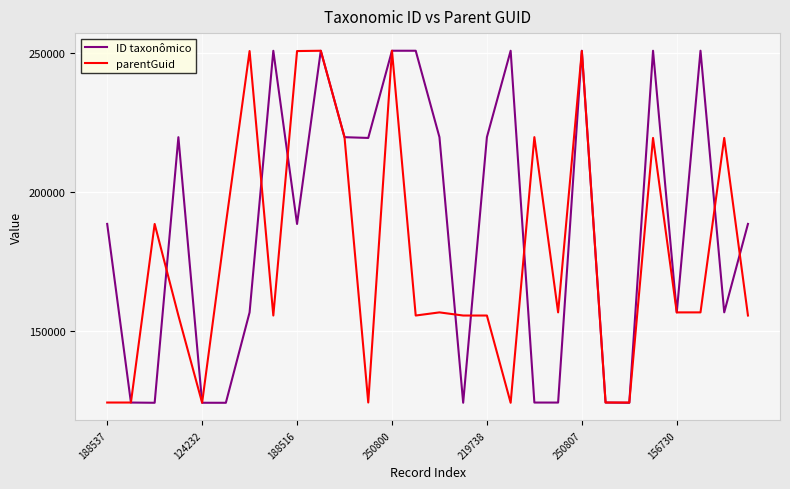

What is the highest value of the ID taxonômico series?

250807